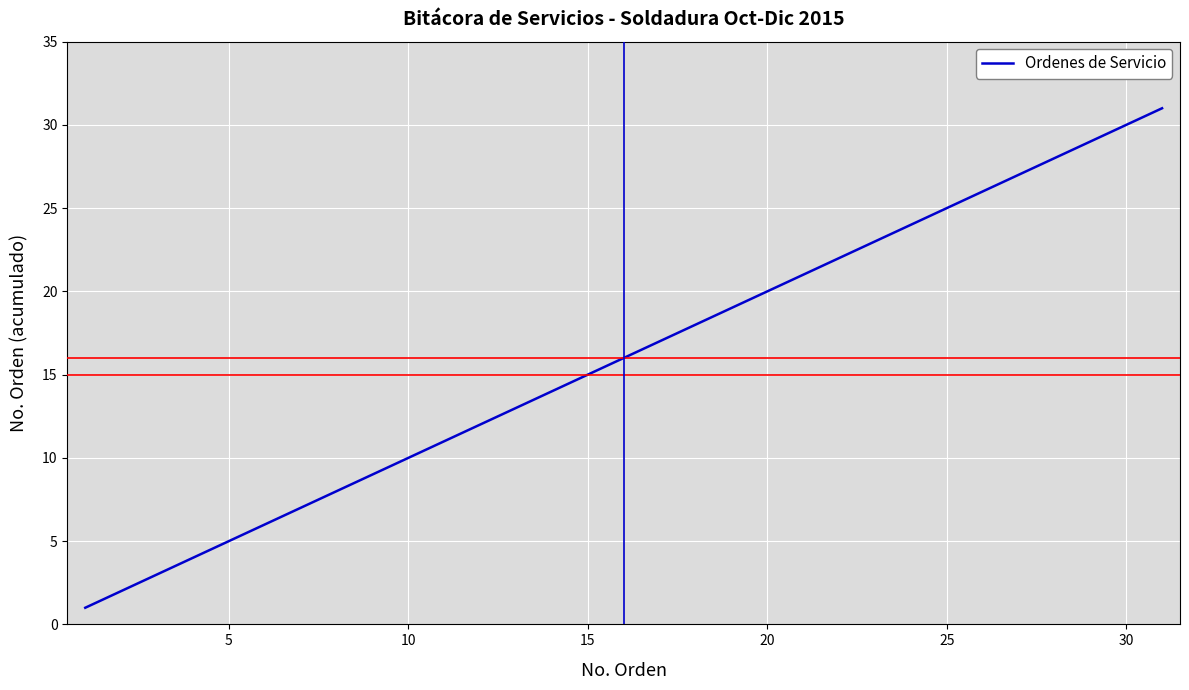

Is it true that the value at 5 is 5?

True